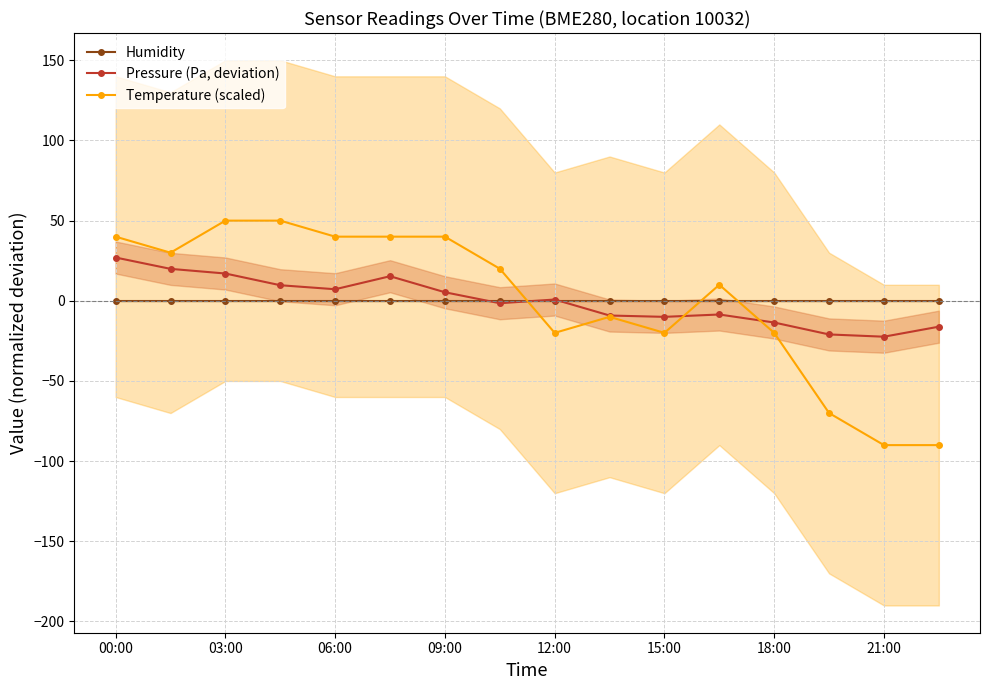

Rank the series at 11 from highest to lowest value.

Temperature (scaled), Humidity, Pressure (Pa, deviation)